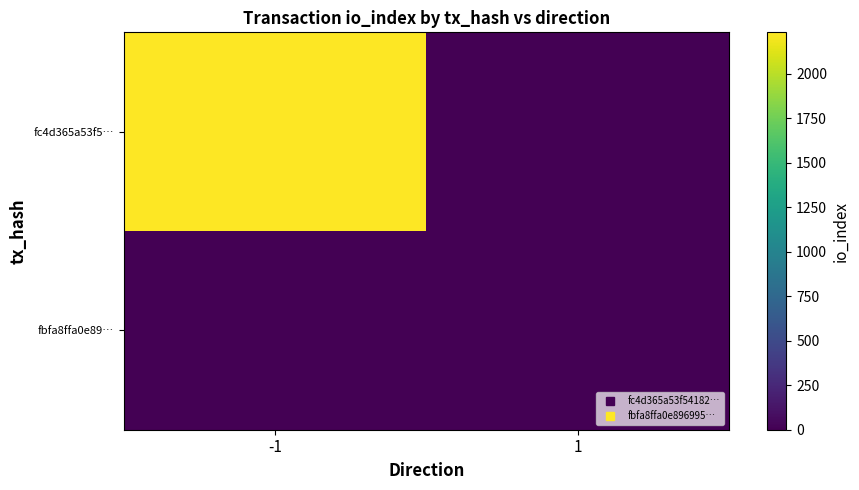

Rank the series at -1 from highest to lowest value.

fc4d365a53f5…, fbfa8ffa0e89…